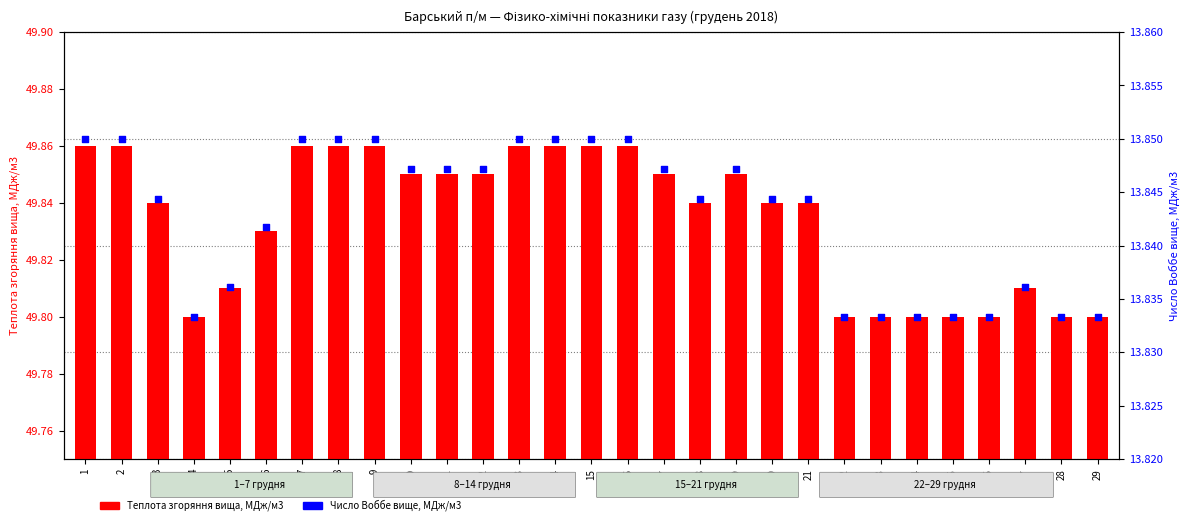

At which category is the sum across all series the highest?

1